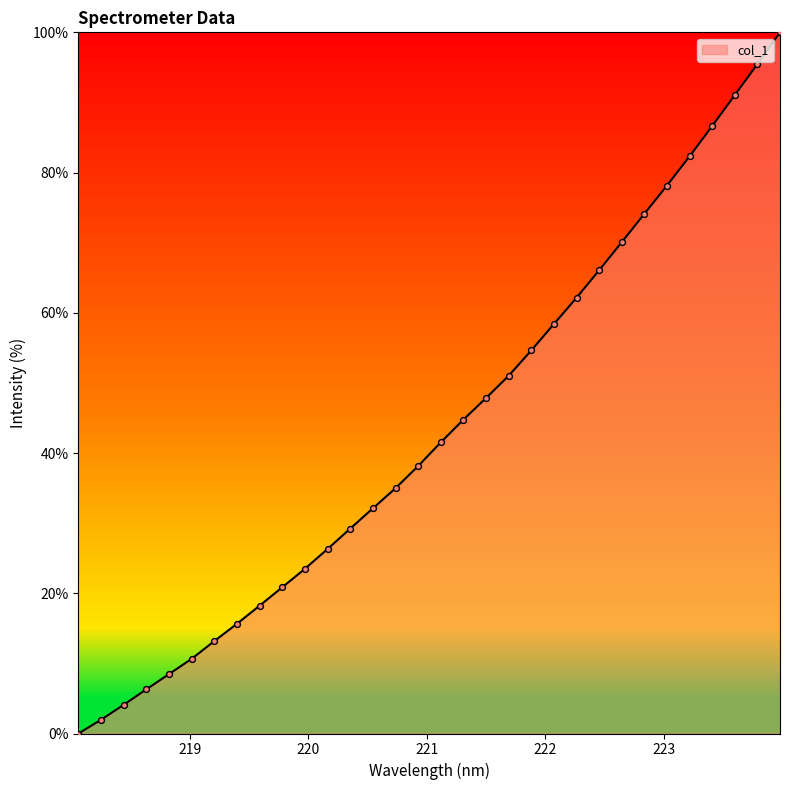

What is the greatest value displayed?

100.0